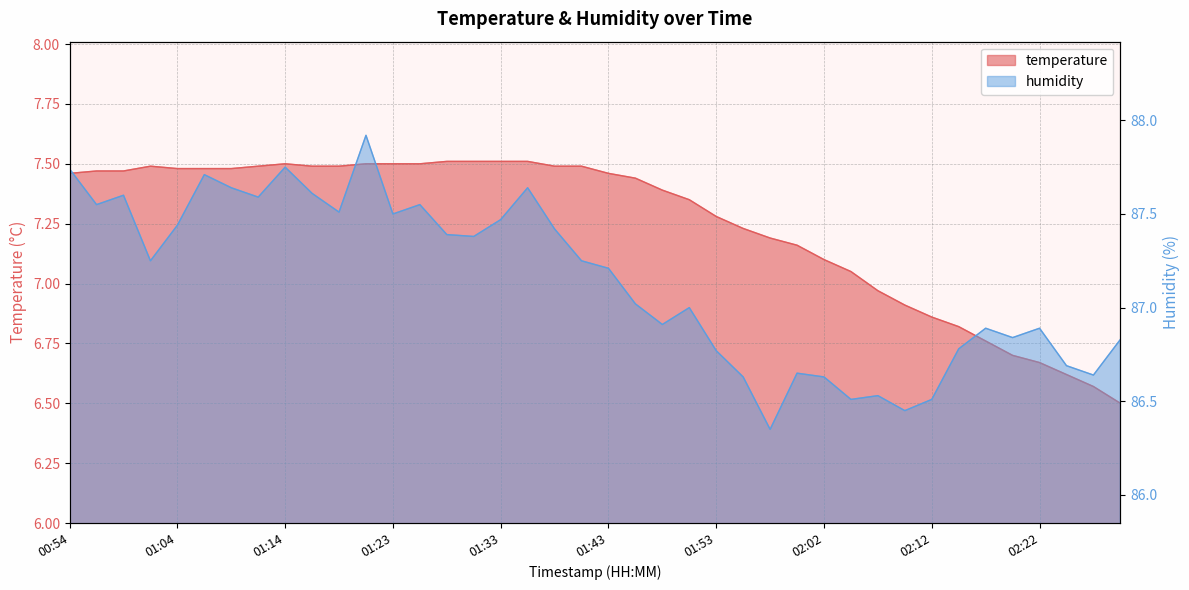

What is the difference between the second highest and minimum values in the temperature series?

1.0